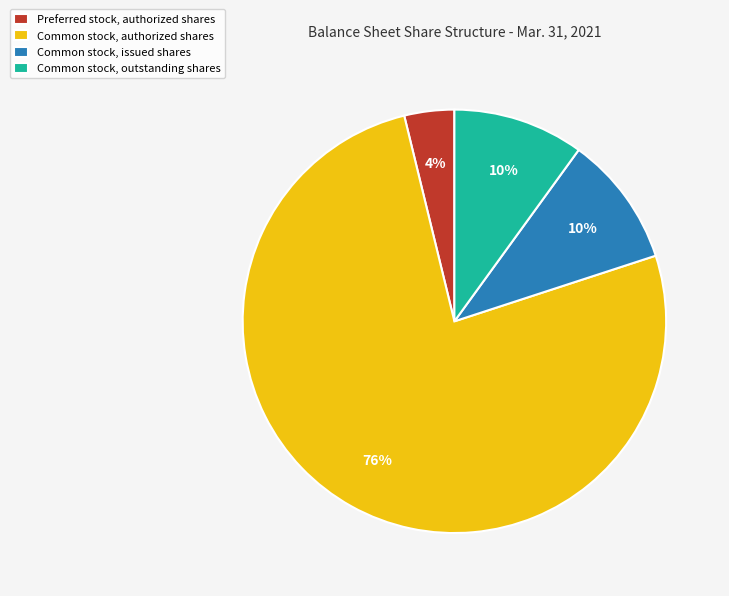

To the nearest percent, what is the difference between the largest and smallest slice percentages?

72%